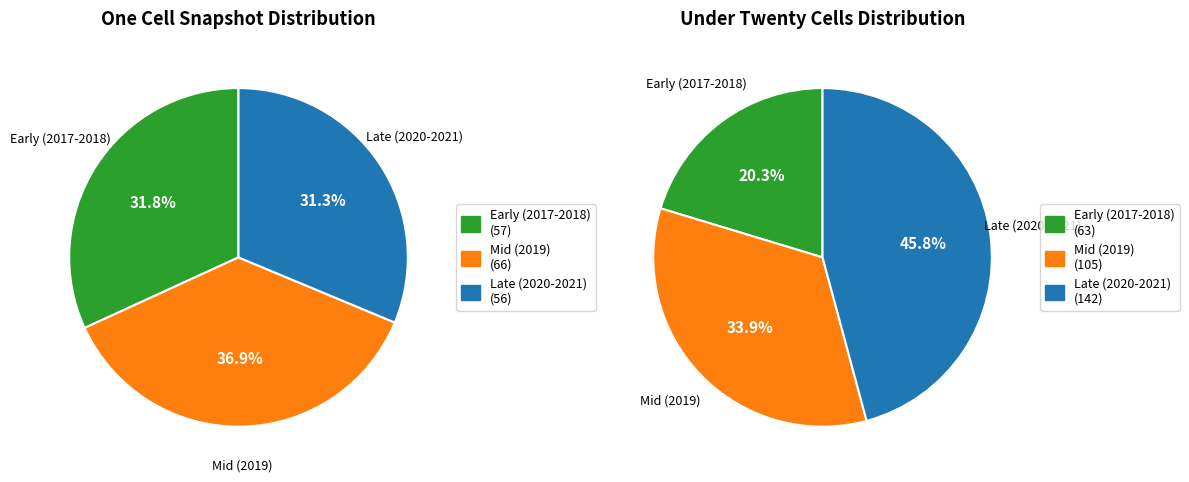

Rank the series by their average value, from highest to lowest.

under_twenty_cells, one_cell